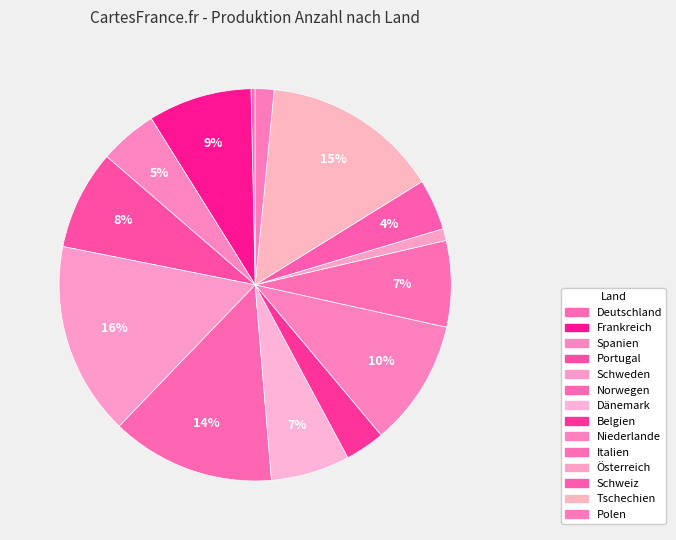

True or false: Tschechien accounts for 15% of the total.

True